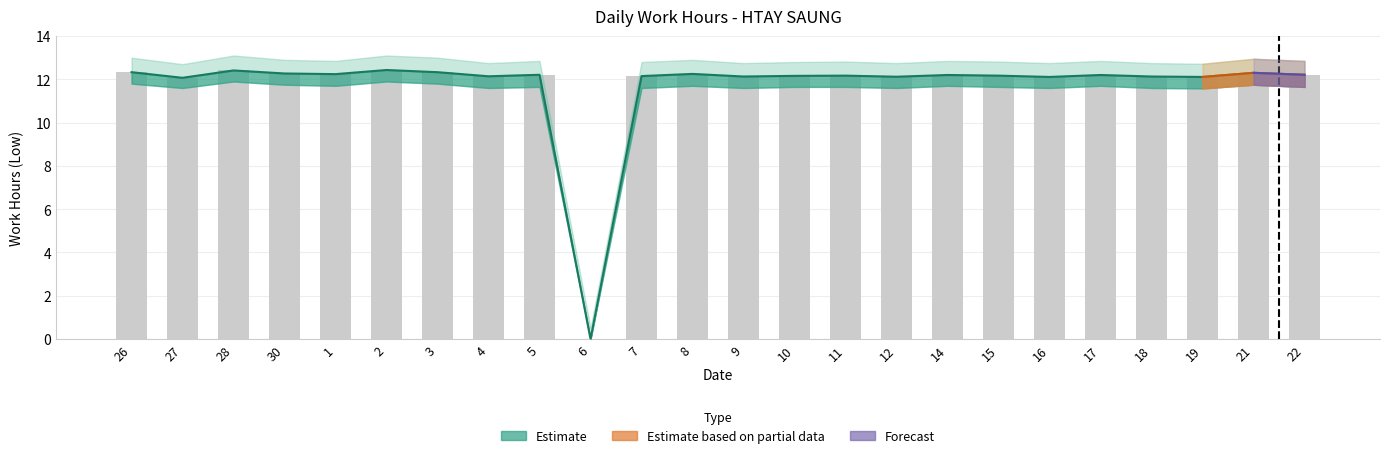

At which category does the chart reach its minimum across all series?

6